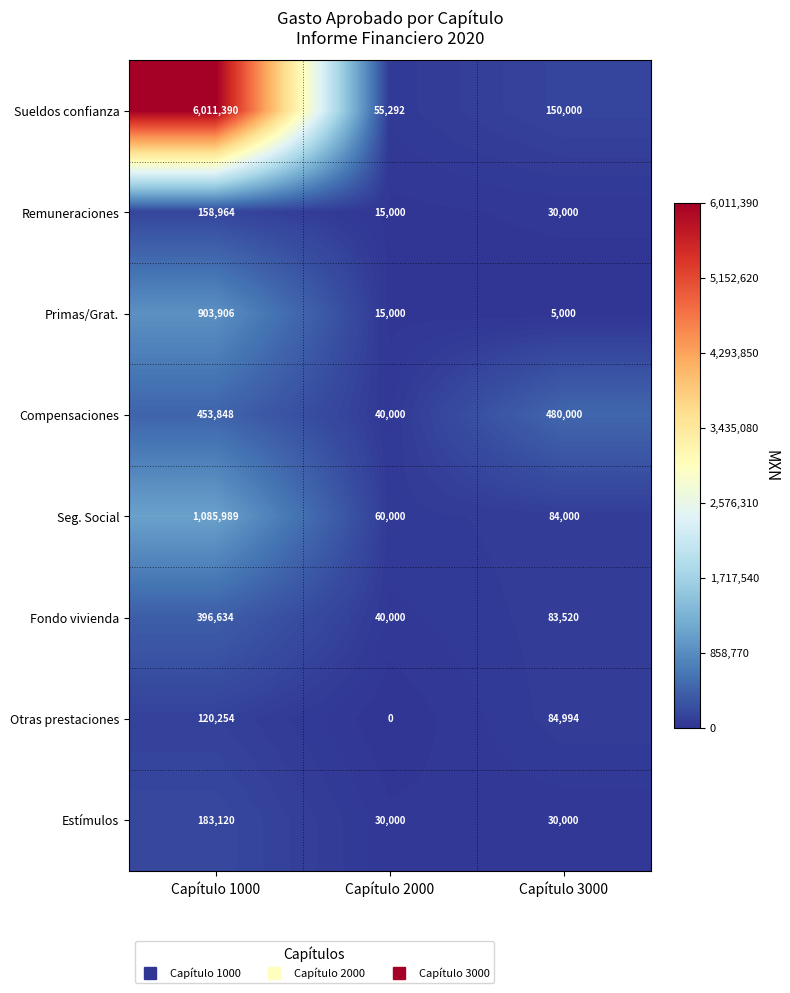

Which label corresponds to the largest value in the chart?

Capítulo 1000